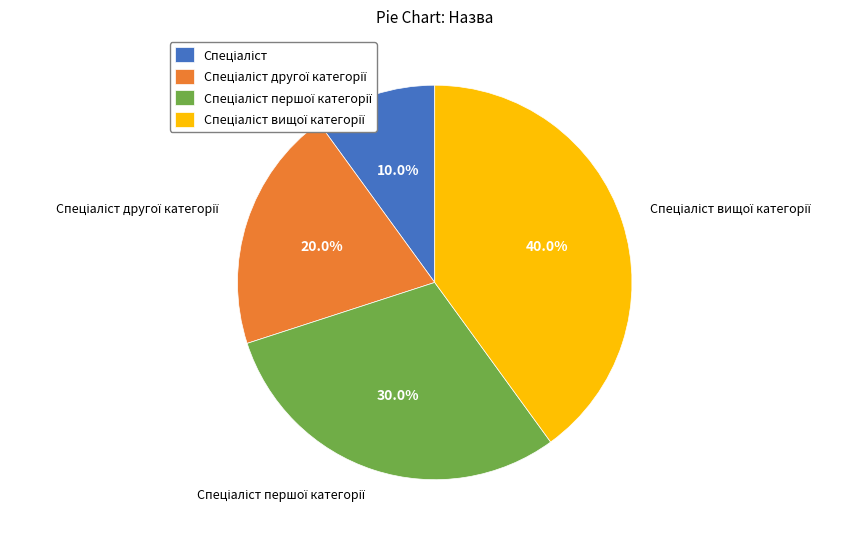

How many segments does this pie chart have?

4